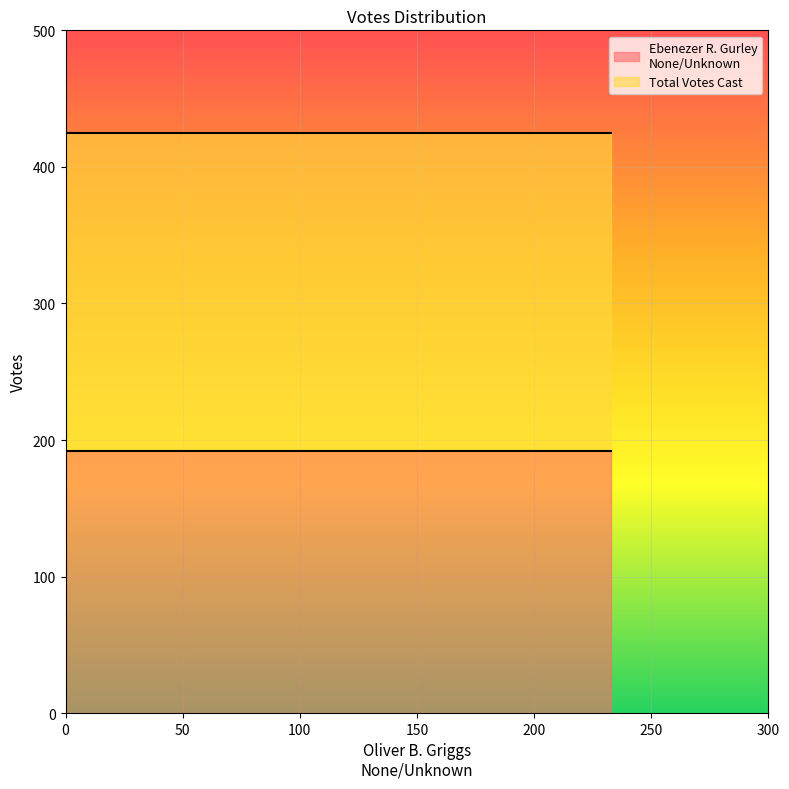

At 233, list the series in order from smallest to largest.

Ebenezer R. Gurley
None/Unknown, Total Votes Cast